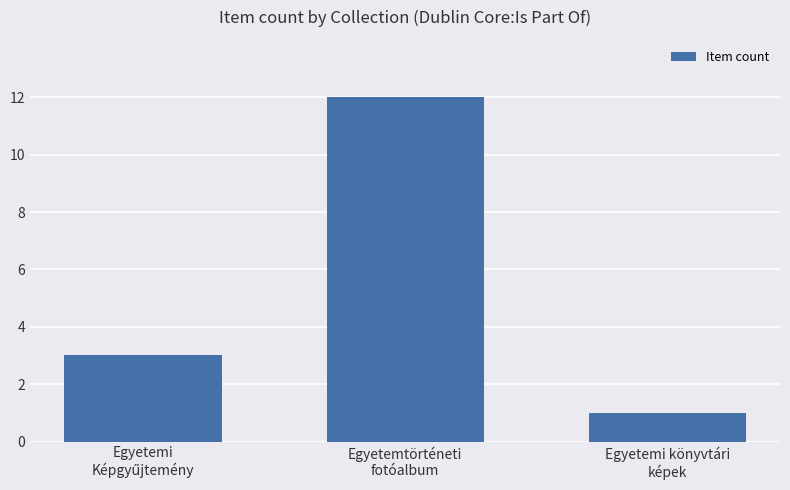

What is the change in value from Egyetemtörténeti
fotóalbum to Egyetemi könyvtári
képek?

-11